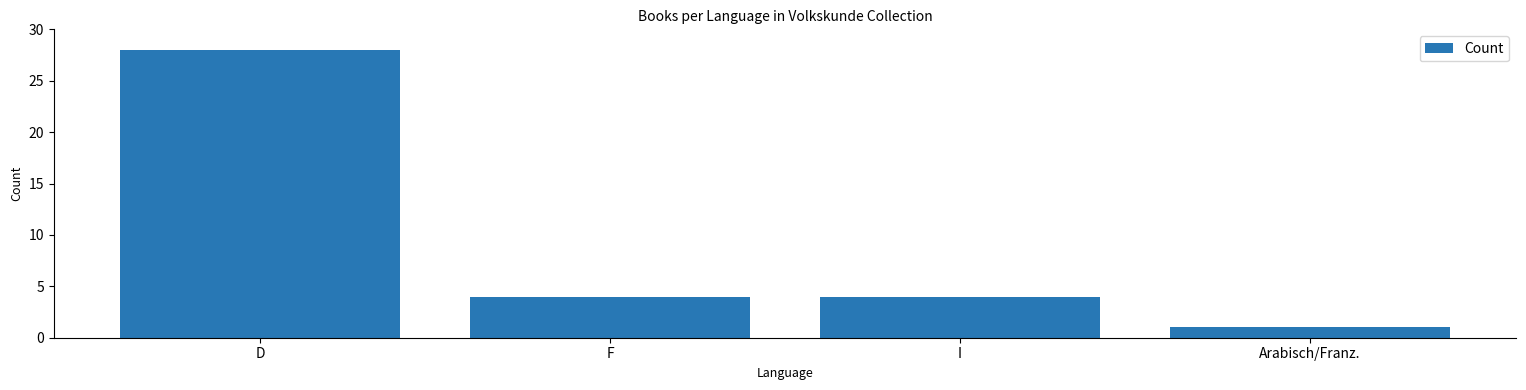

The value at F is 3. True or false?

False